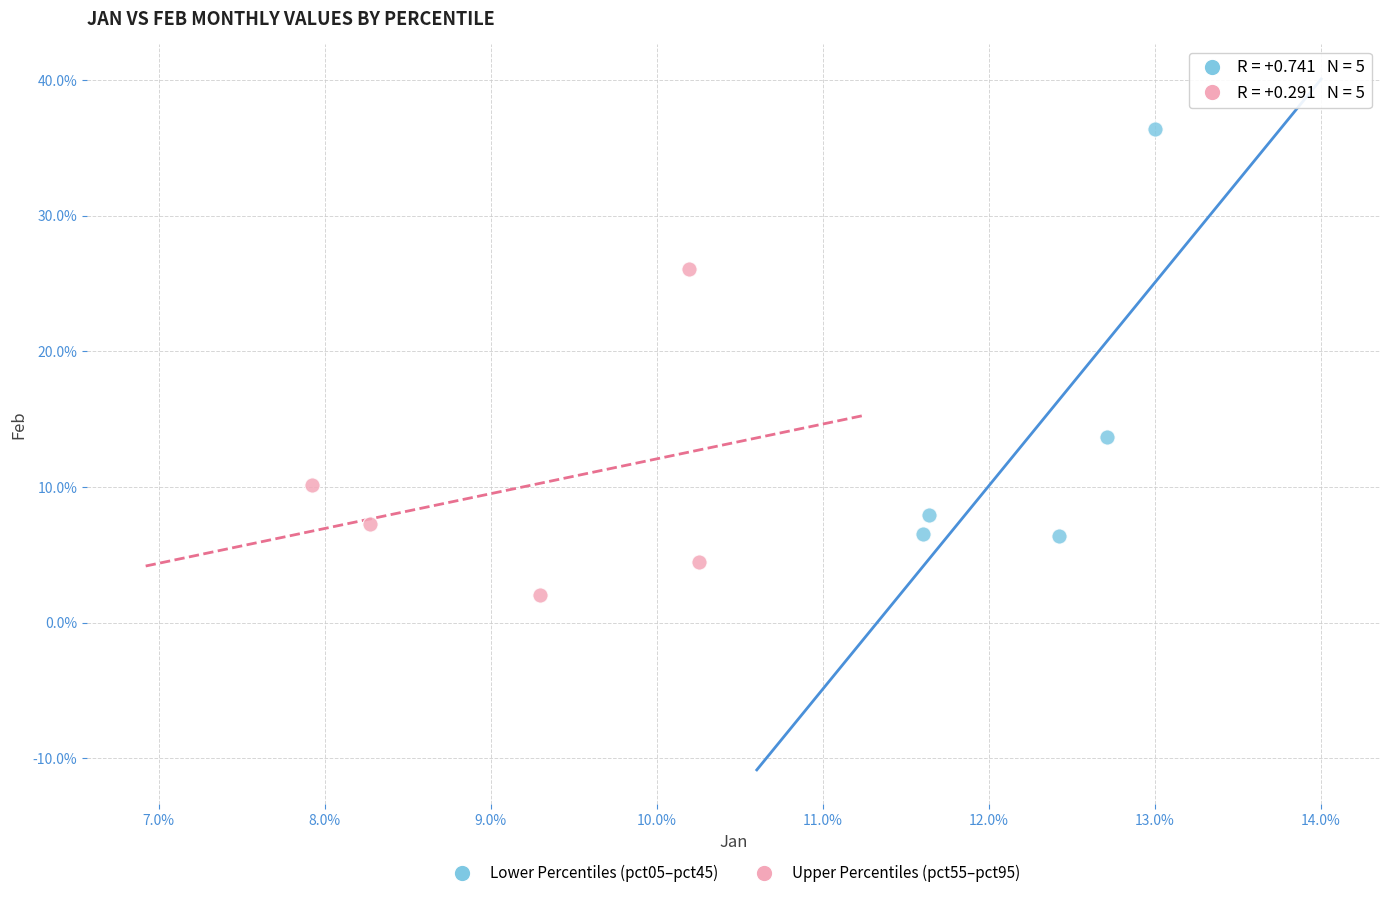

Which series has the widest spread of Y values?

Lower Percentiles (pct05–pct45)